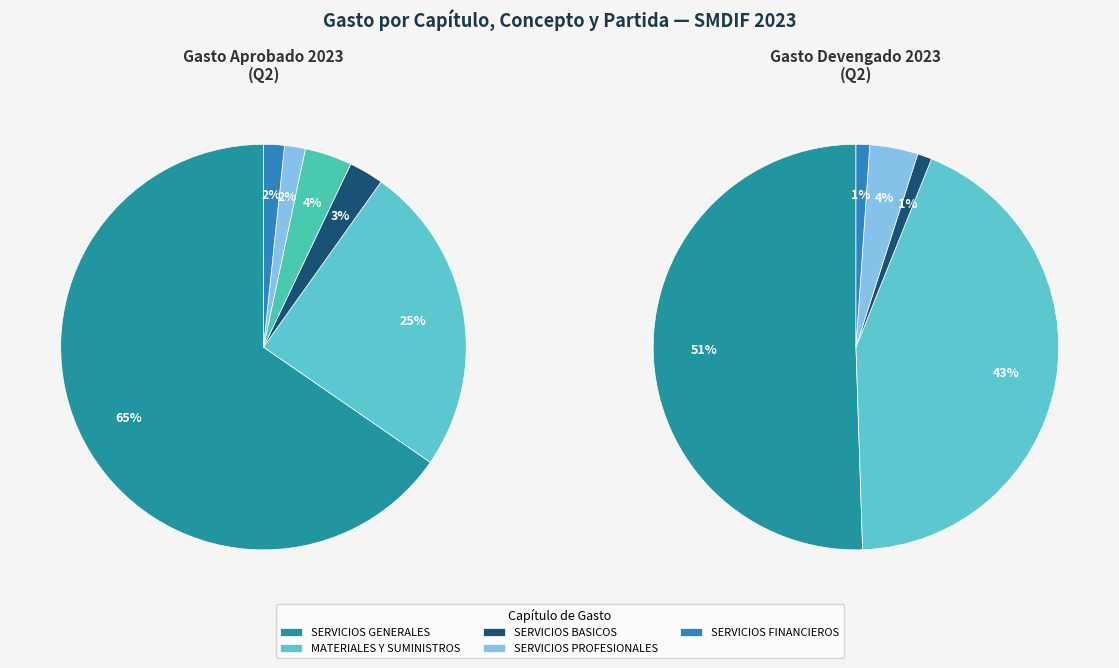

How many slices are in this pie chart?

6